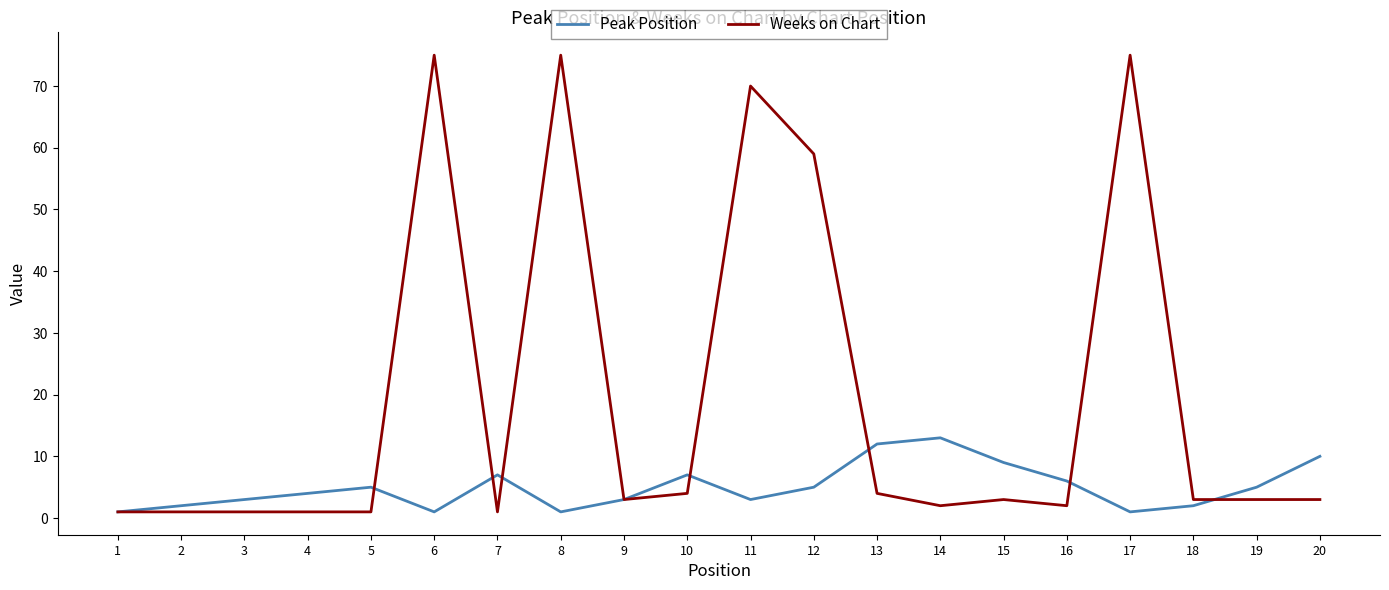

Reading left to right, list all the values displayed in this chart.

Peak Position: 1=1	2=2	3=3	4=4	5=5	6=1	7=7	8=1	9=3	10=7	11=3	12=5	13=12	14=13	15=9	16=6	17=1	18=2	19=5	20=10
Weeks on Chart: 1=1	2=1	3=1	4=1	5=1	6=75	7=1	8=75	9=3	10=4	11=70	12=59	13=4	14=2	15=3	16=2	17=75	18=3	19=3	20=3